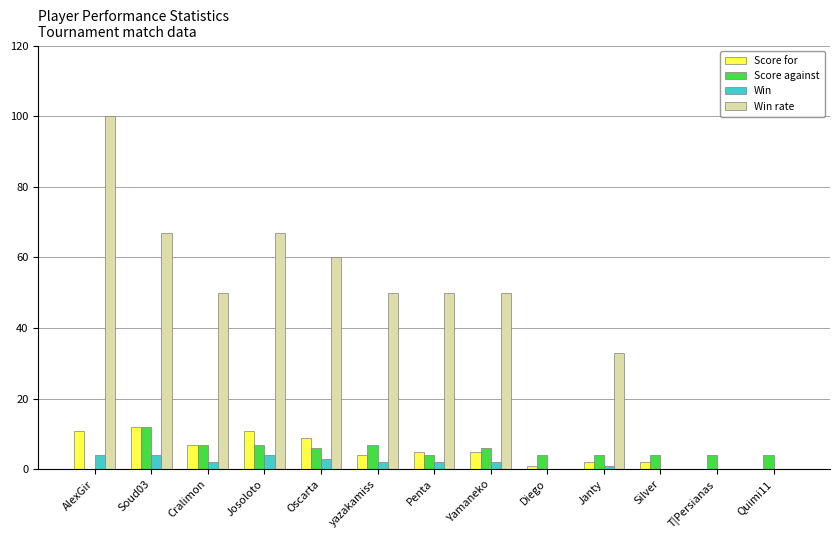

Reading right to left, transcribe all the data shown in this chart.

Score for: 0	0	2	2	1	5	5	4	9	11	7	12	11
Score against: 4	4	4	4	4	6	4	7	6	7	7	12	0
Win: 0	0	0	1	0	2	2	2	3	4	2	4	4
Win rate: 0	0	0	33	0	50	50	50	60	67	50	67	100